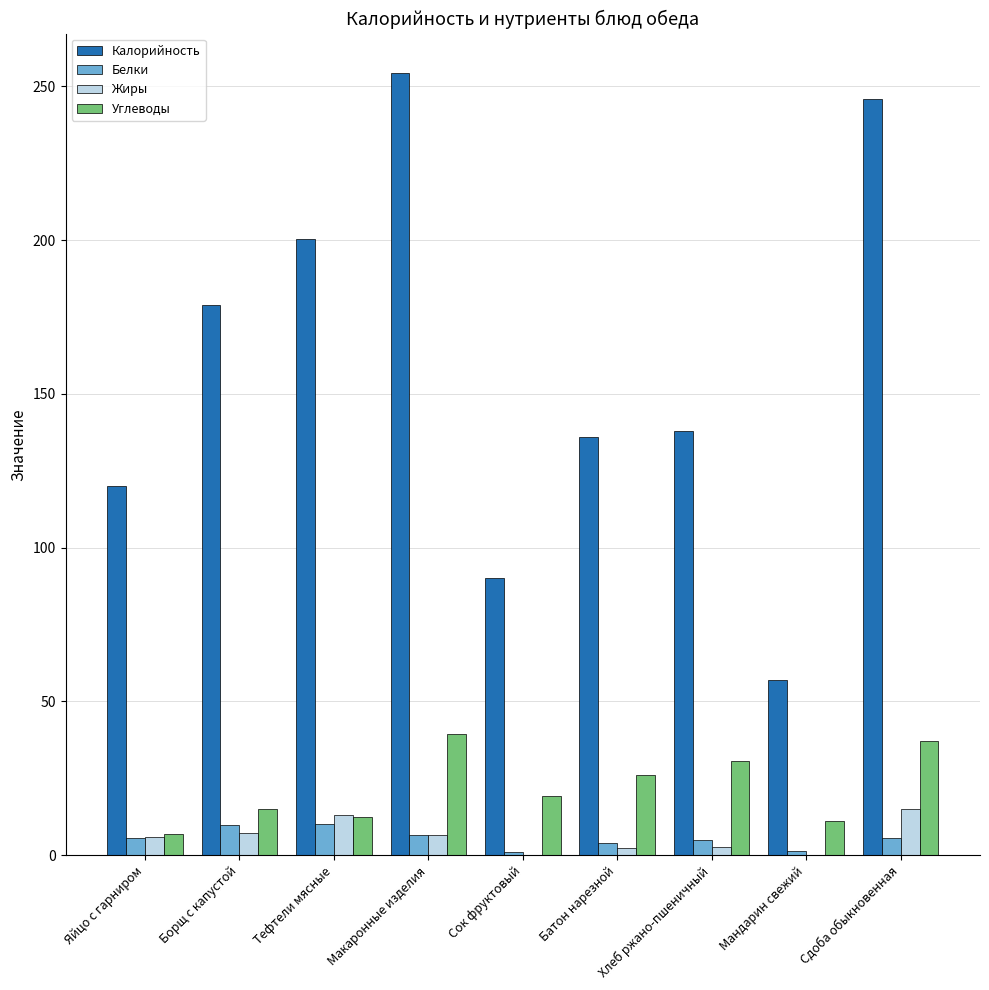

True or false: Калорийность has a value of 149.4 at Сок фруктовый.

False